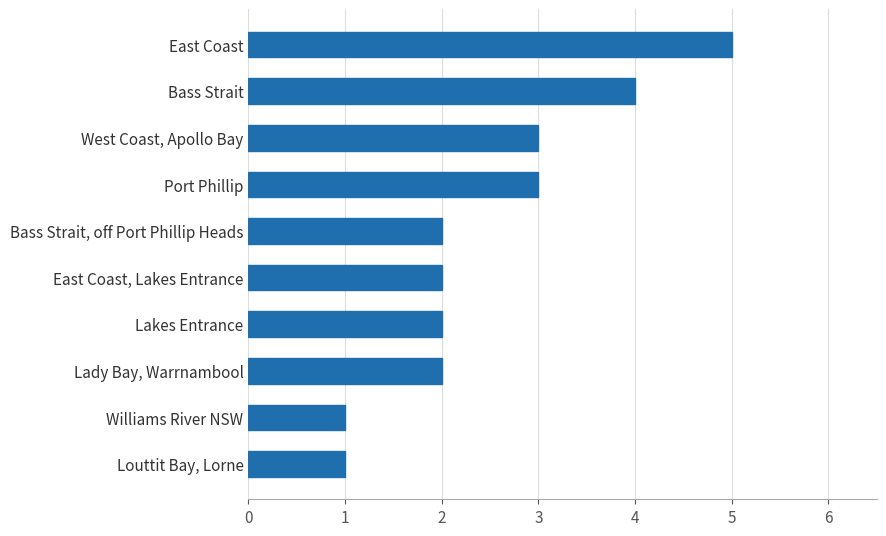

Count the number of categories in the chart.

10